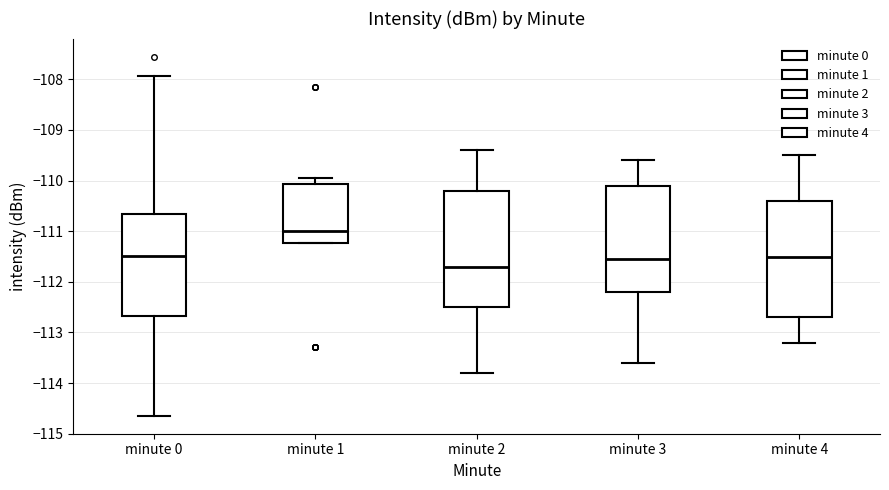

Reading left to right, transcribe this box plot: for each box, give where its median line is, the range the box spans, and where its two whiskers end, as read against the y-axis. The values are not printed on the chart, so give them approximately, as read against the axis.

minute 0: median -111.5, box -112.7 to -110.7, whiskers -114.6 to -107.9
minute 1: median -111.0, box -111.2 to -110.1, whiskers -111.2 to -110.0
minute 2: median -111.7, box -112.5 to -110.2, whiskers -113.8 to -109.4
minute 3: median -111.5, box -112.2 to -110.1, whiskers -113.6 to -109.6
minute 4: median -111.5, box -112.7 to -110.4, whiskers -113.2 to -109.5